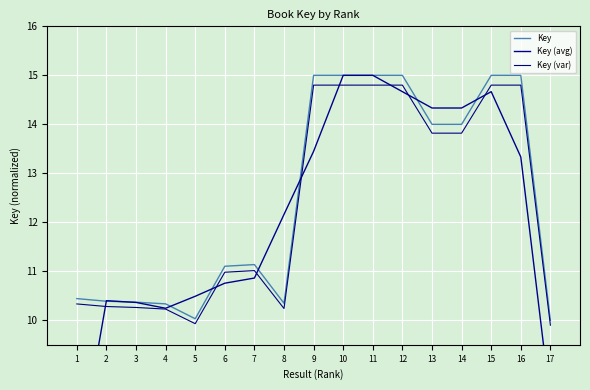

How many lines are shown in the chart?

3